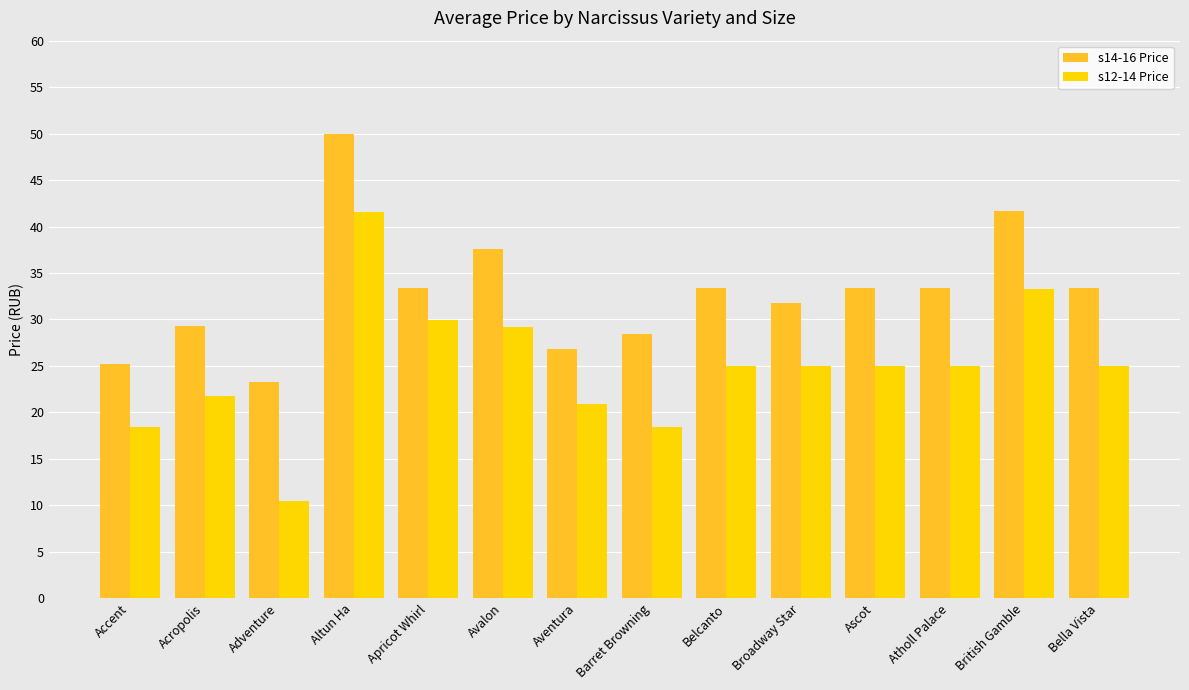

Reading right to left, extract all data points from this chart.

s14-16 Price: 33.4	41.7	33.4	33.4	31.8	33.4	28.5	26.8	37.5	33.4	49.9	23.2	29.3	25.2
s12-14 Price: 25.0	33.3	25.0	25.0	25.0	25.0	18.4	20.9	29.2	30.0	41.5	10.4	21.7	18.4